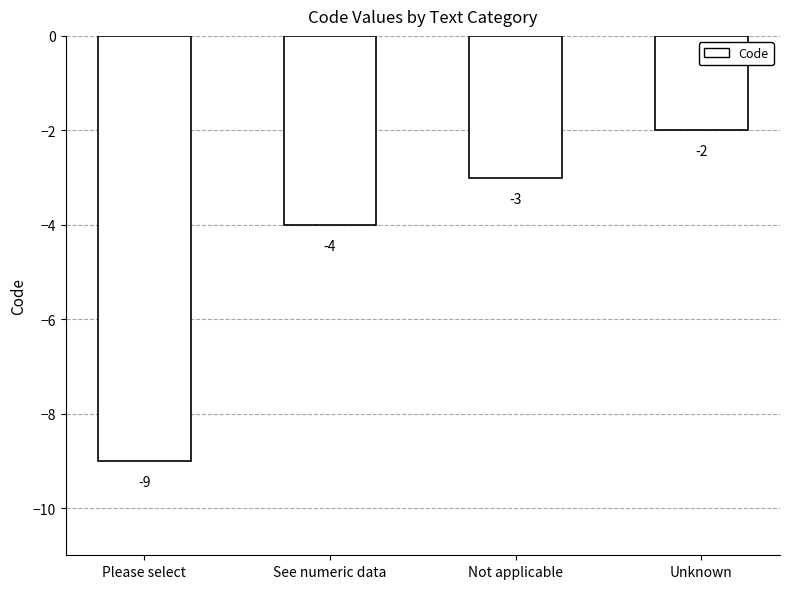

Which has a higher value, See numeric data or Not applicable?

Not applicable